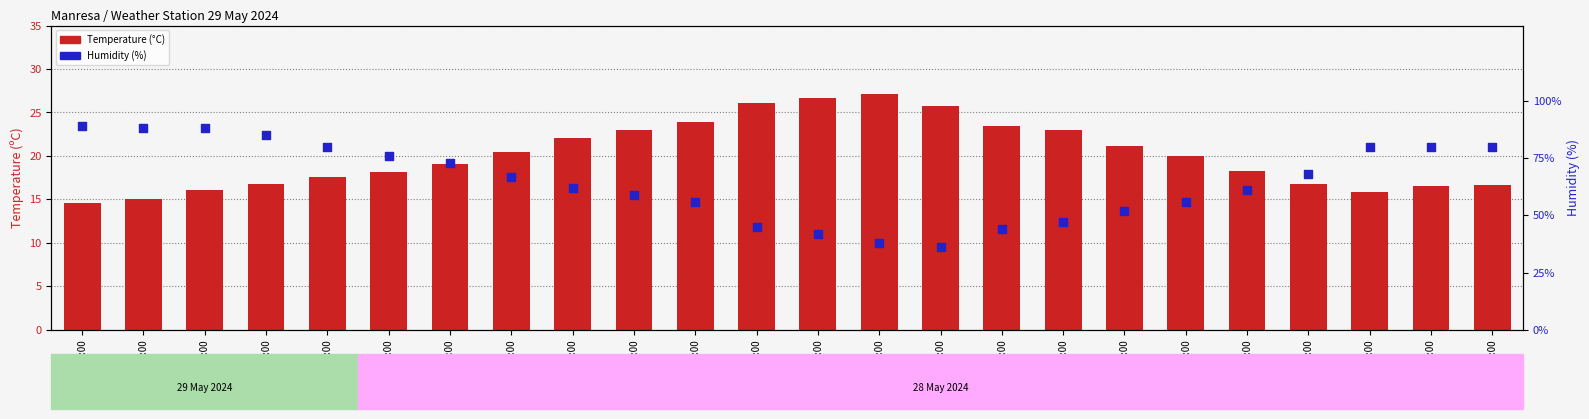

At which category is the sum across all series the highest?

02:00